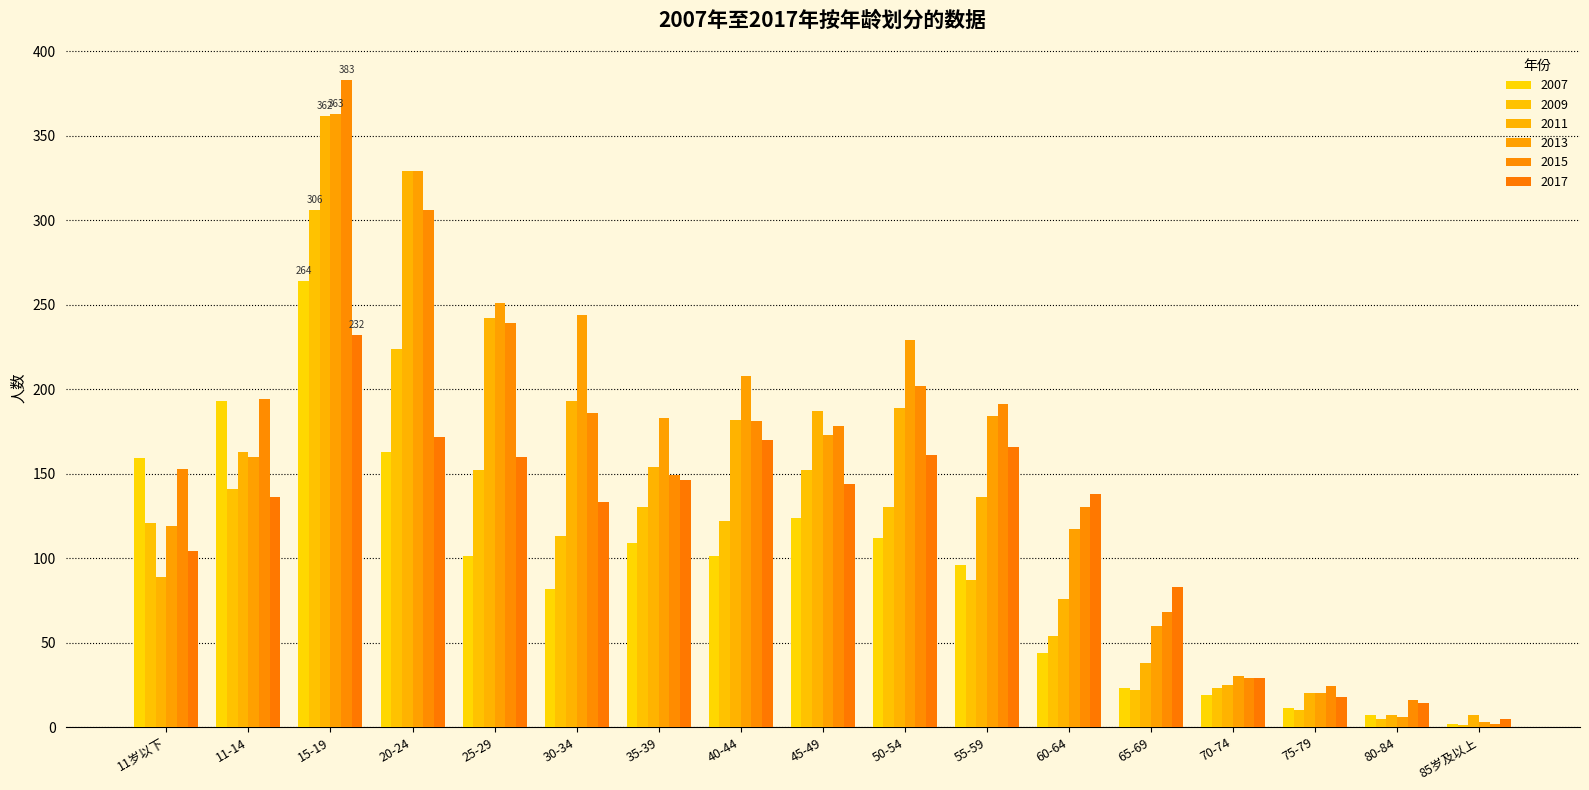

What is the spread (max minus min) of values at 30-34?

162